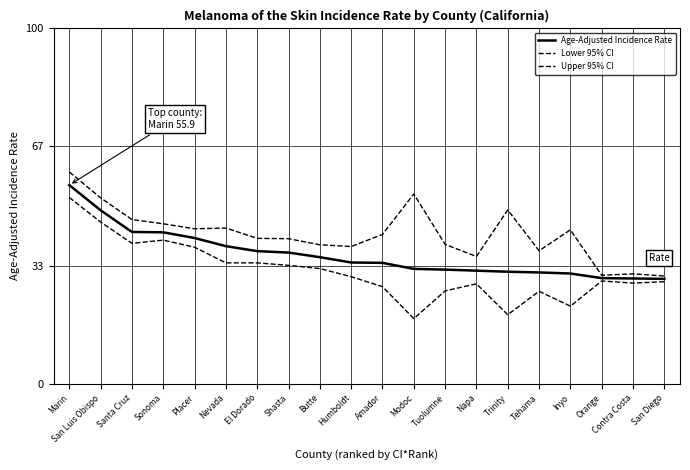

Does the chart have visible grid lines?

Yes